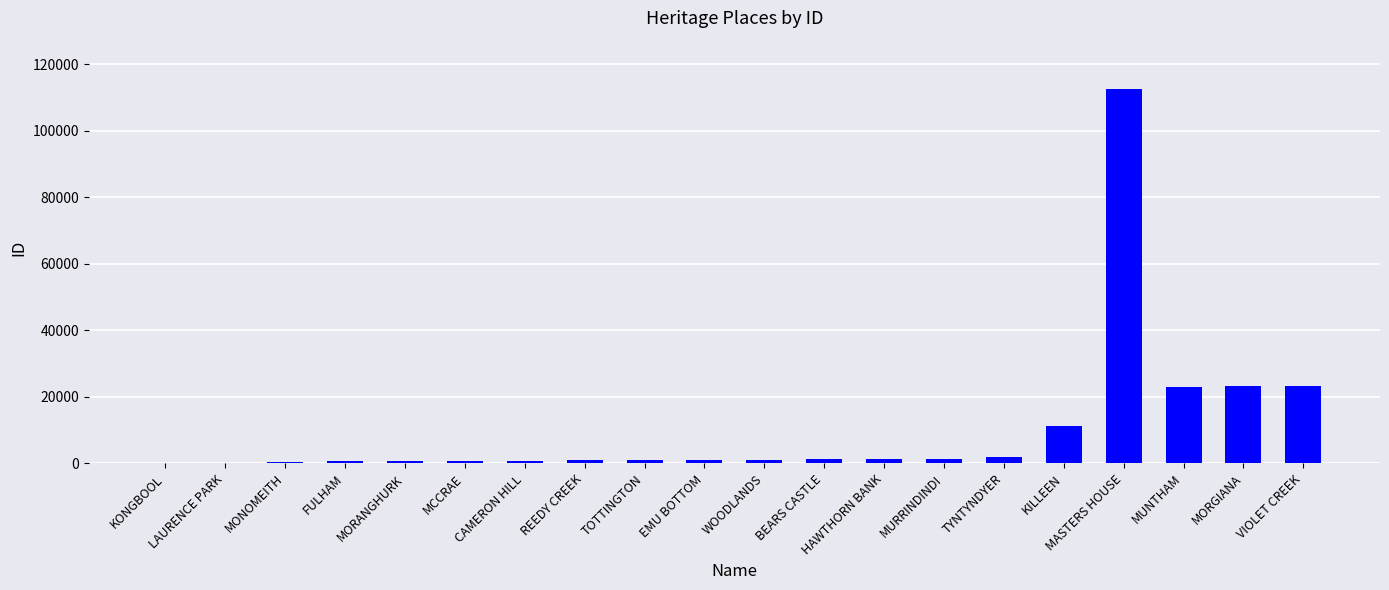

Between KONGBOOL and TYNTYNDYER, which is larger?

TYNTYNDYER